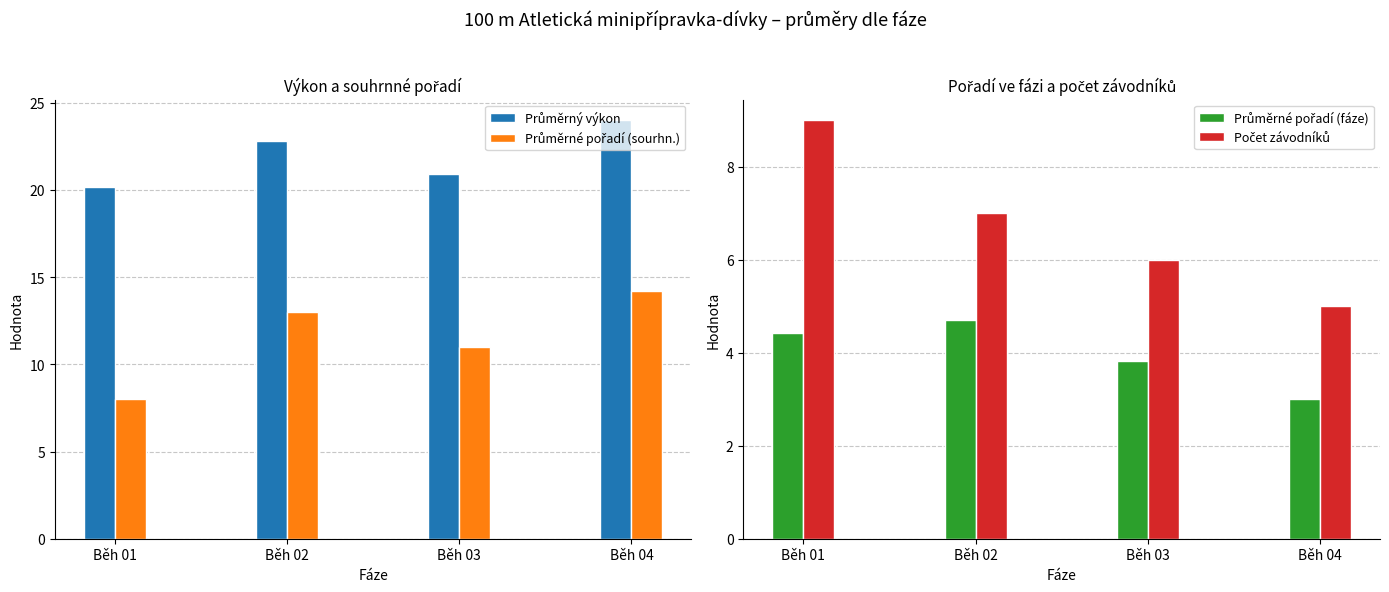

How many values in the Počet závodníků series exceed 7?

1